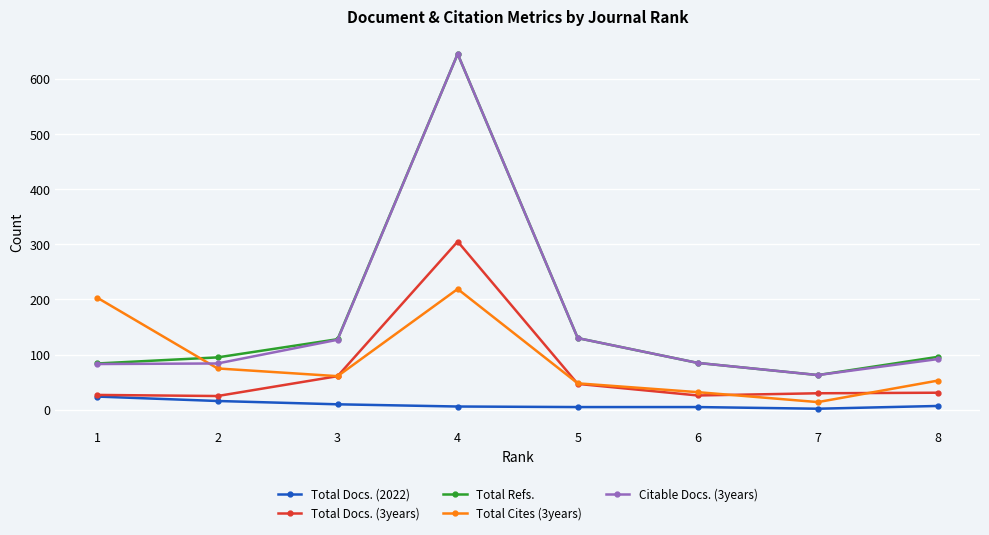

True or false: Total Refs. has more than 2 points higher than both neighbors.

False